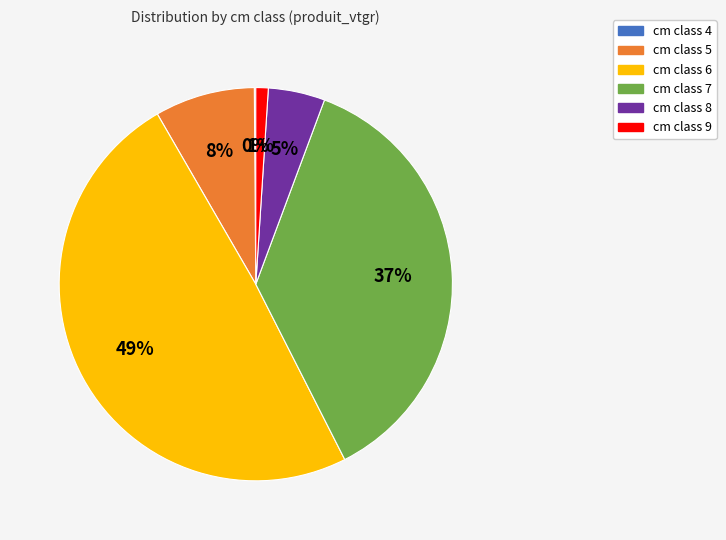

To the nearest percent, what is the average slice percentage?

17%